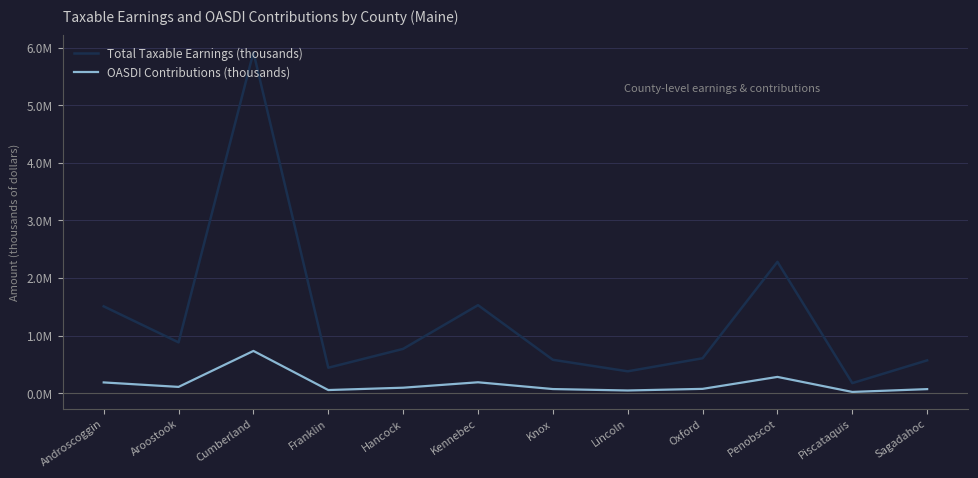

At which category does Total Taxable Earnings (thousands) reach its first local valley?

Aroostook